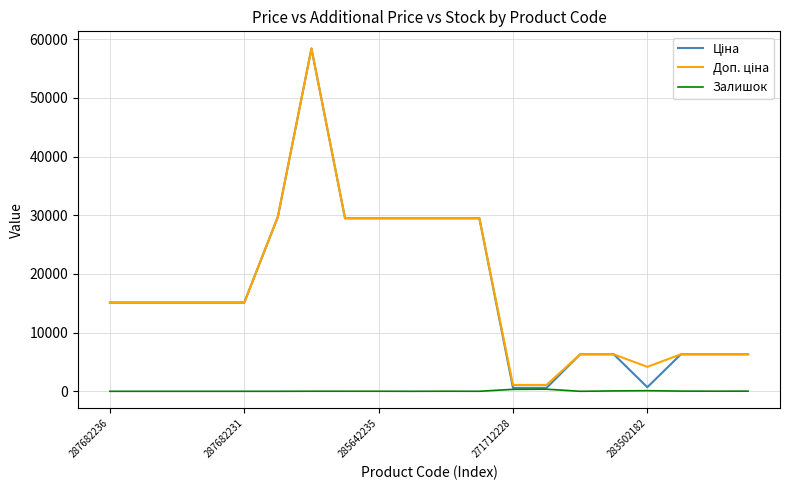

What is the greatest value displayed?

58426.5